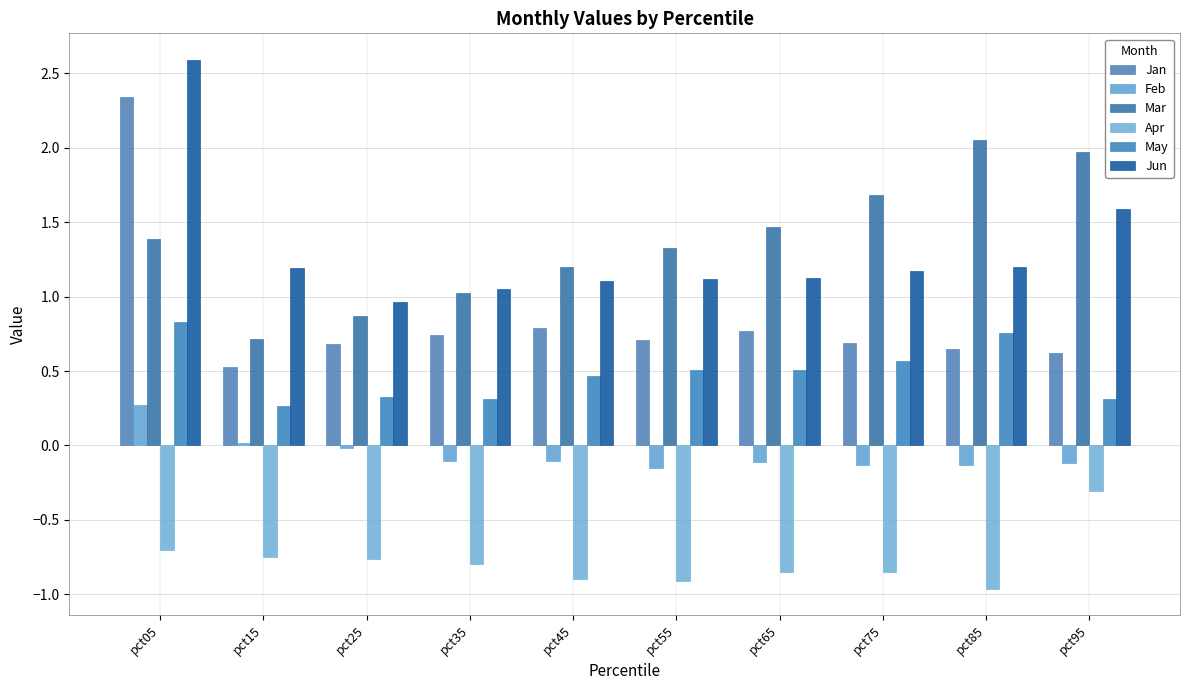

Reading left to right, list all the values displayed in this chart.

Jan: 2.3	0.5	0.7	0.7	0.8	0.7	0.8	0.7	0.6	0.6
Feb: 0.3	0.0	-0.0	-0.1	-0.1	-0.2	-0.1	-0.1	-0.1	-0.1
Mar: 1.4	0.7	0.9	1.0	1.2	1.3	1.5	1.7	2.1	2.0
Apr: -0.7	-0.7	-0.8	-0.8	-0.9	-0.9	-0.9	-0.9	-1.0	-0.3
May: 0.8	0.3	0.3	0.3	0.5	0.5	0.5	0.6	0.8	0.3
Jun: 2.6	1.2	1.0	1.1	1.1	1.1	1.1	1.2	1.2	1.6